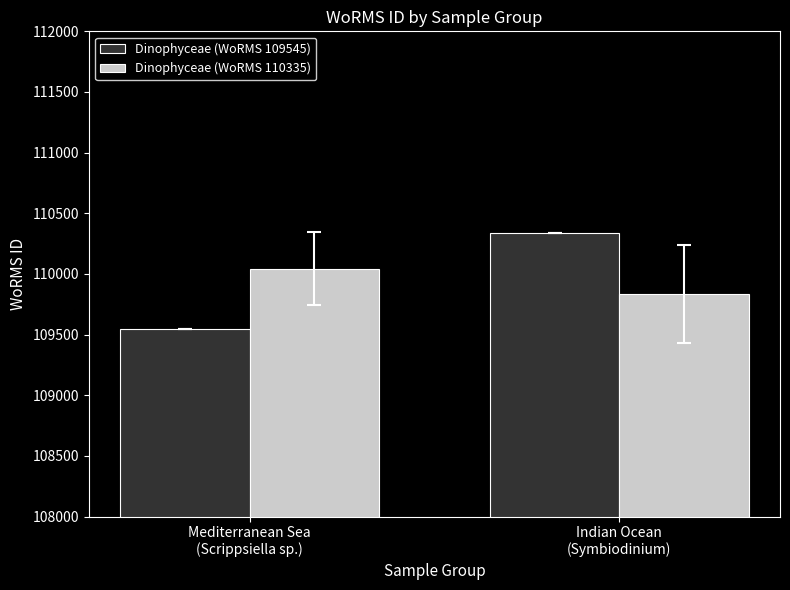

What is the label of the 1st bar from the left?

Mediterranean Sea
(Scrippsiella sp.)